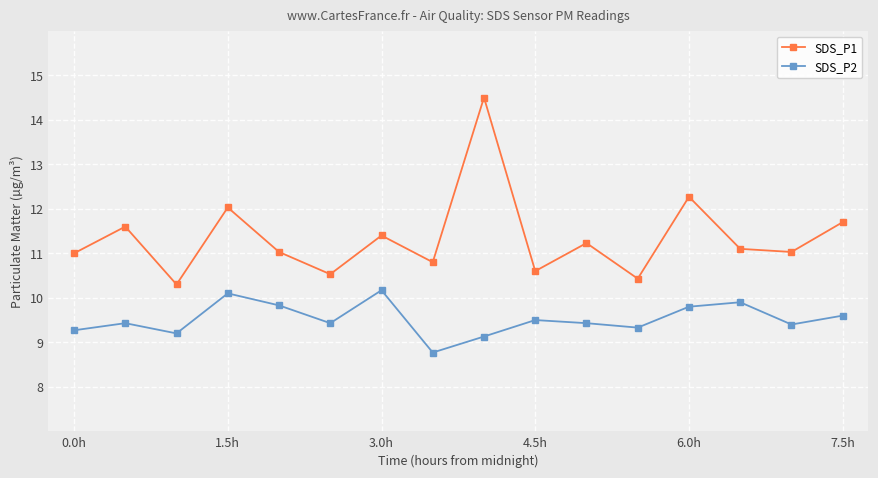

In SDS_P1, how many points are lower than both neighbors (excluding endpoints)?

6